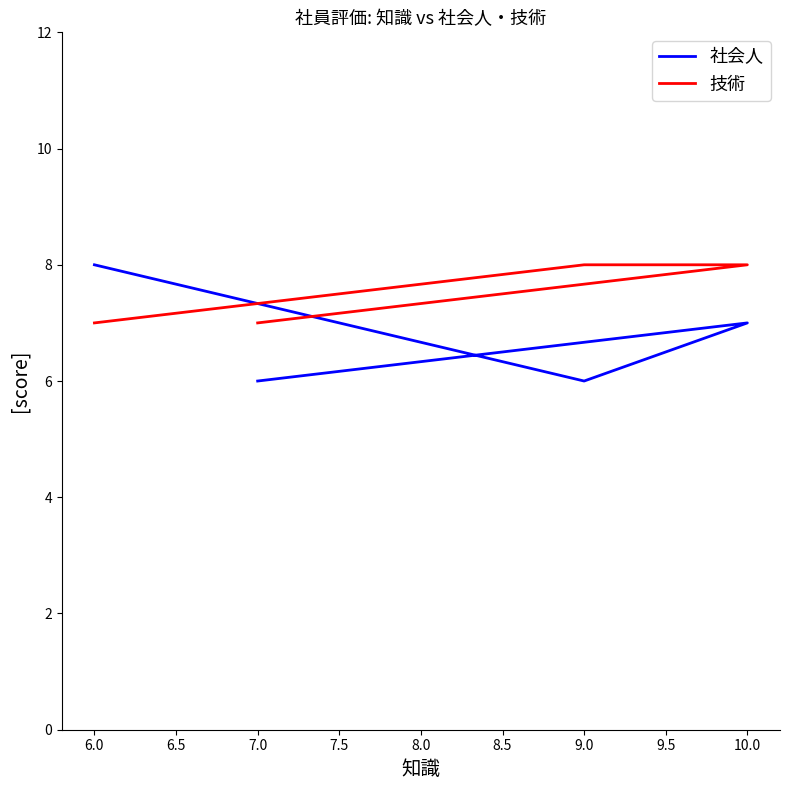

What is the highest value of the 社会人 series?

8